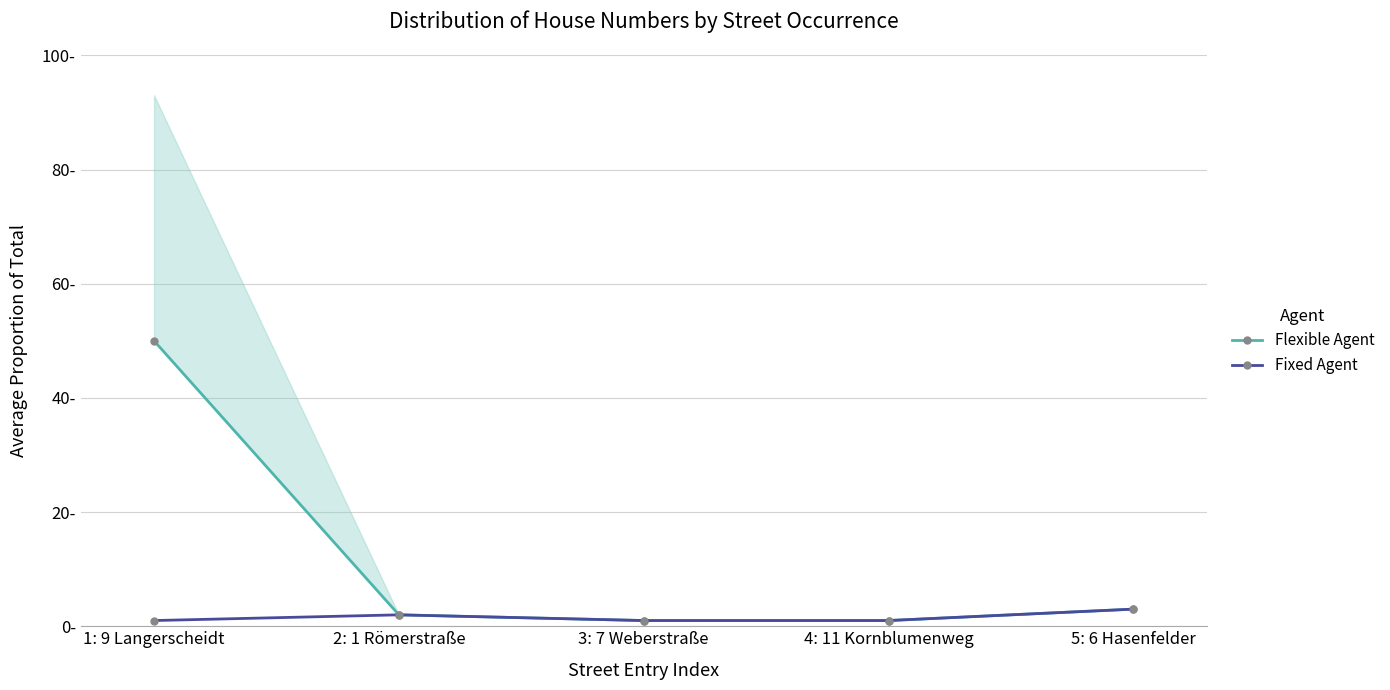

What is the value of the Fixed Agent point at the 5th from the left?

3